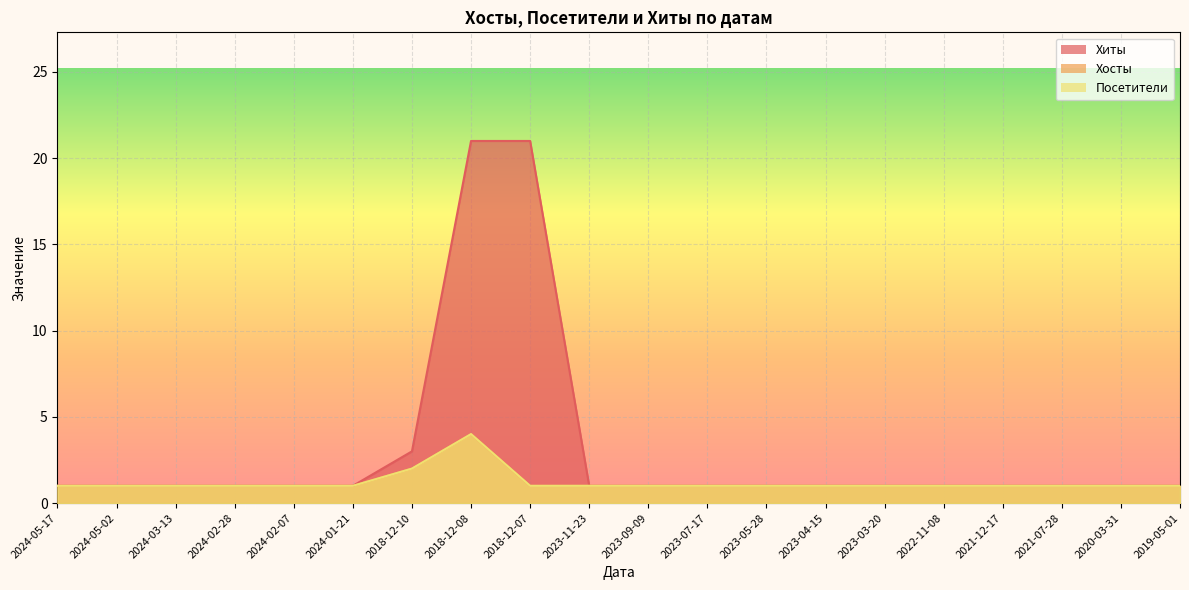

Reading left to right, list all the values displayed in this chart.

Хиты: 1	1	1	1	1	1	3	21	21	1	1	1	1	1	1	1	1	1	1	1
Хосты: 1	1	1	1	1	1	2	4	1	1	1	1	1	1	1	1	1	1	1	1
Посетители: 1	1	1	1	1	1	2	4	1	1	1	1	1	1	1	1	1	1	1	1